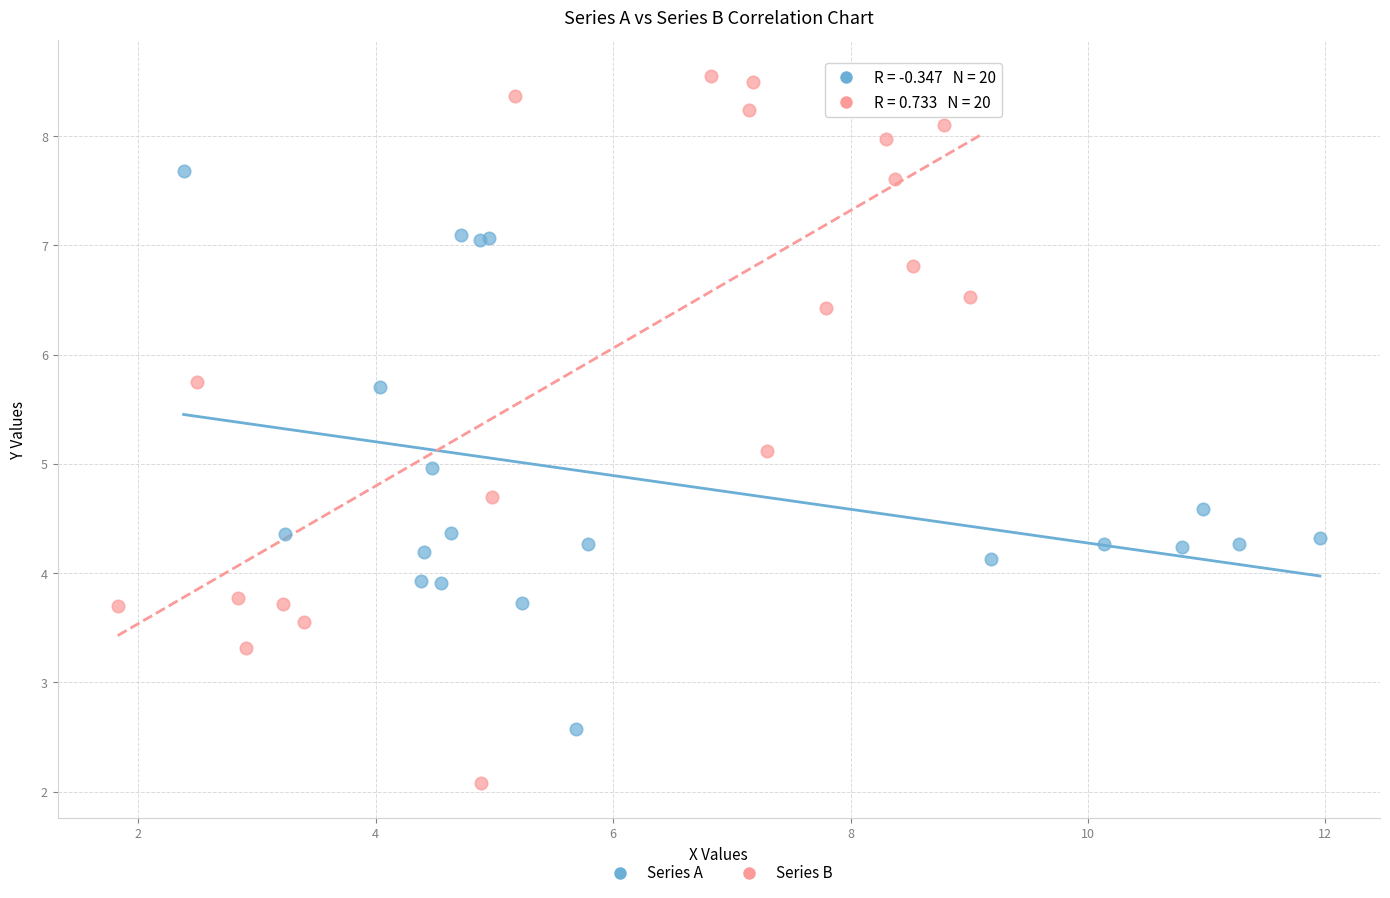

What are all the series names shown in the legend?

Series A, Series B